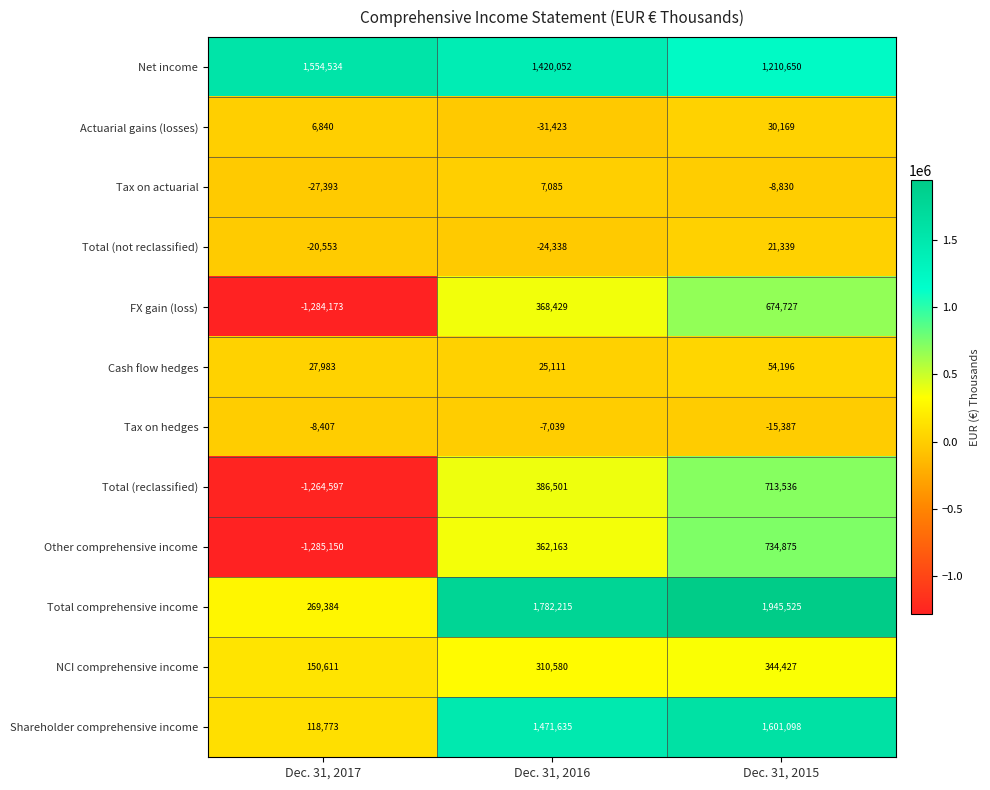

Which series changed the most between Dec. 31, 2016 and Dec. 31, 2015?

Other comprehensive income